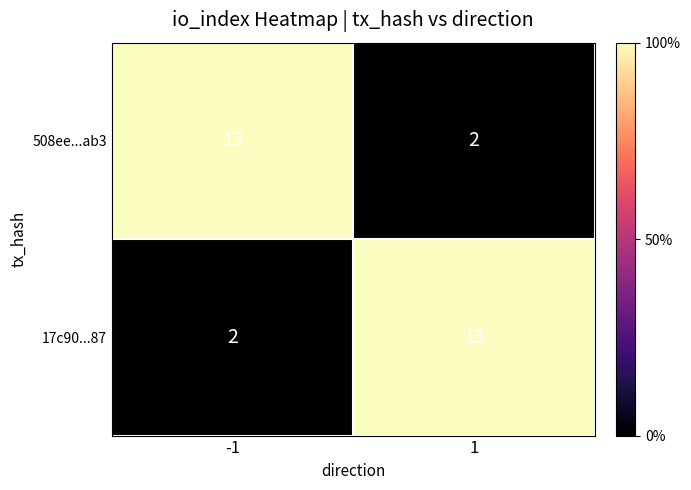

What is the maximum value shown in the chart?

13